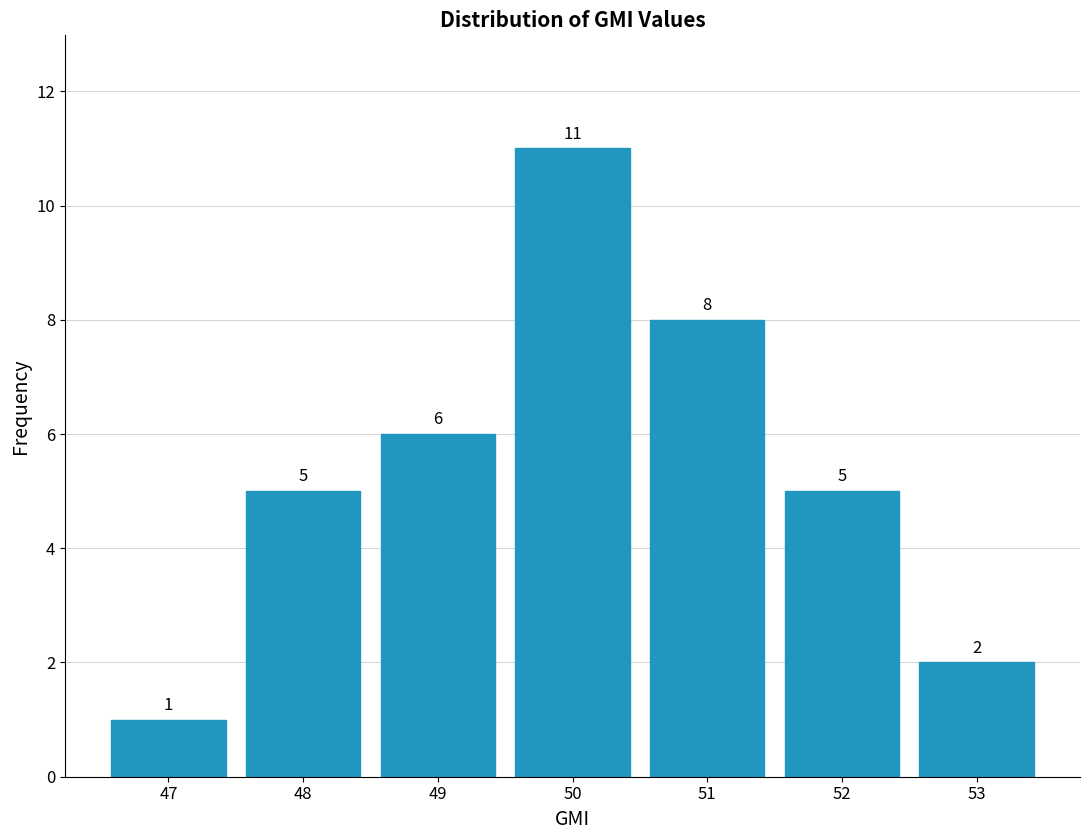

The chart shows a value of 2 at 48. True or false?

False